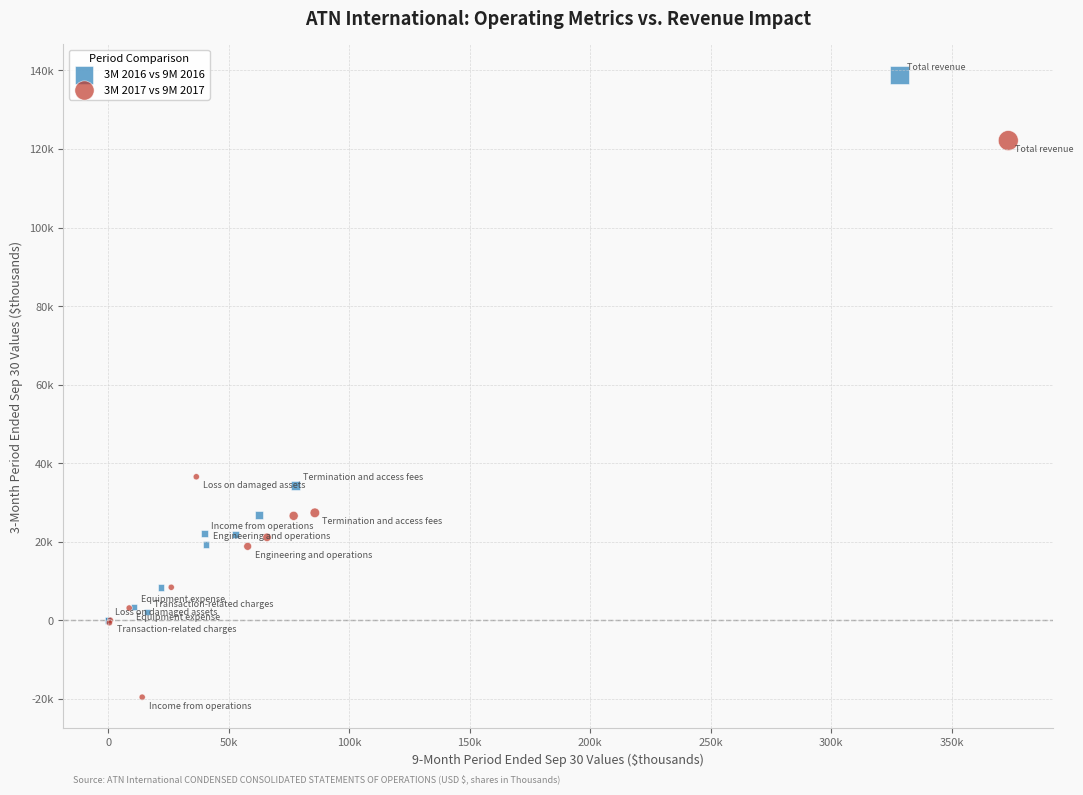

Which series has the largest Y range (max minus min)?

3M 2017 vs 9M 2017